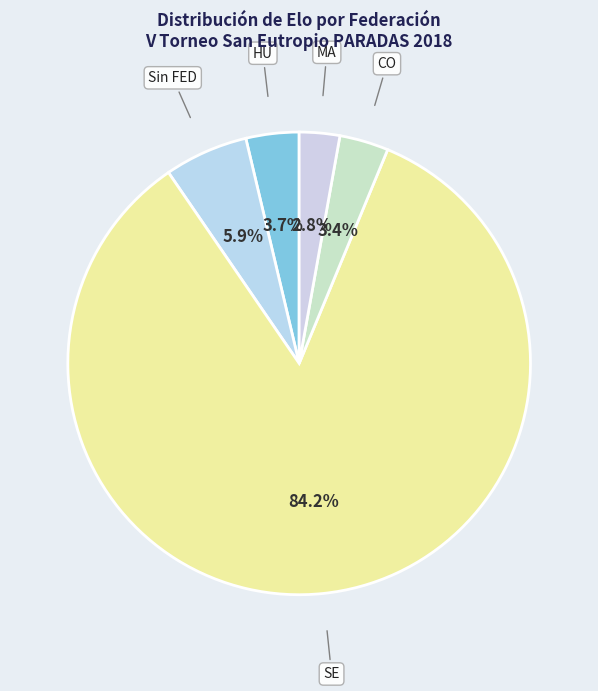

Which slice is the smallest?

MA